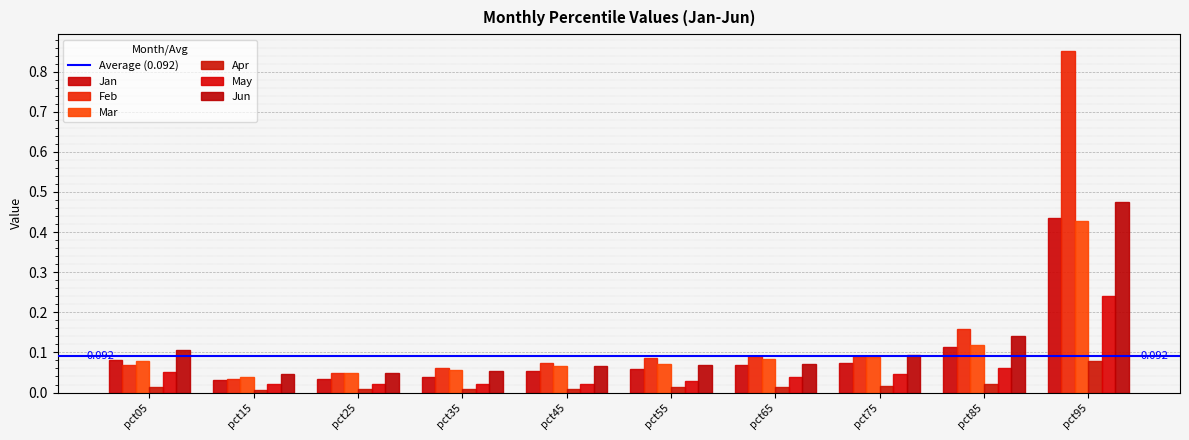

How many bars are there in total?

60